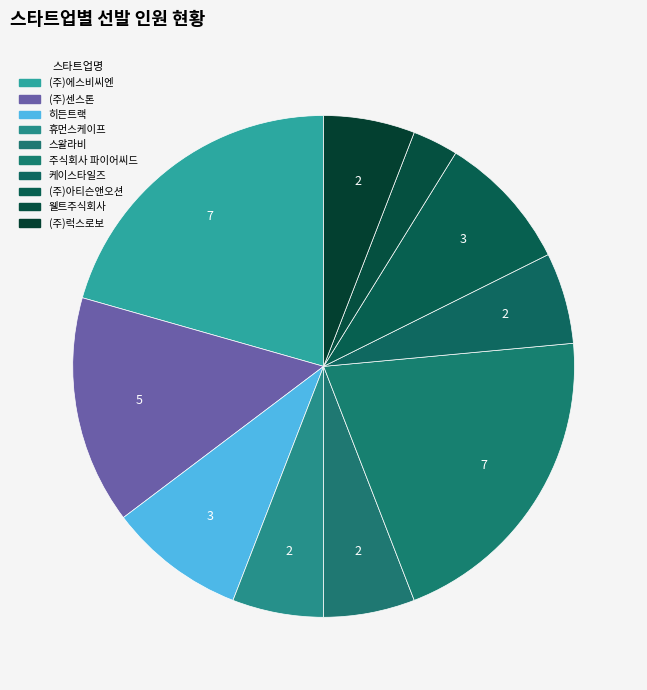

Is it true that (주)아티슨앤오션 is 9% of the pie?

True